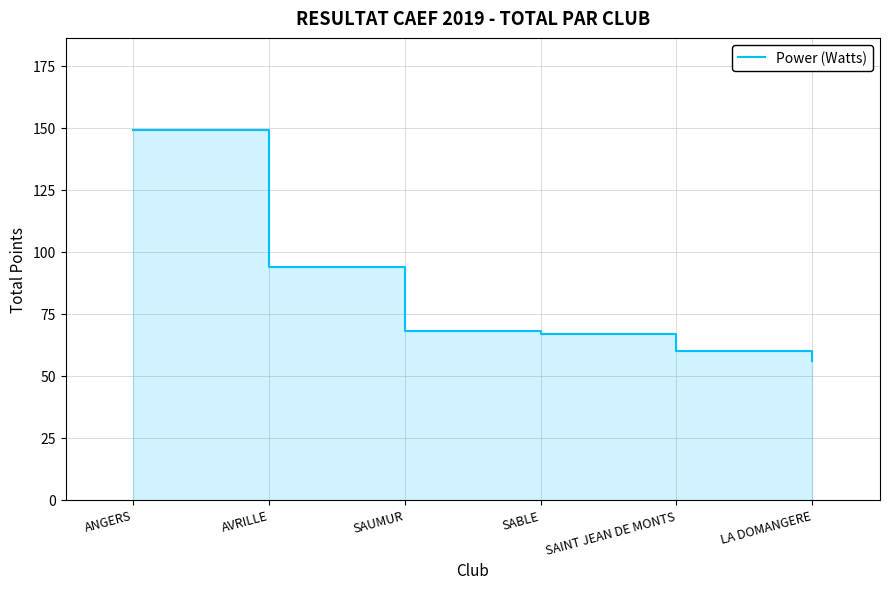

What value does the data have at SAINT JEAN DE MONTS, to the nearest 10?

60